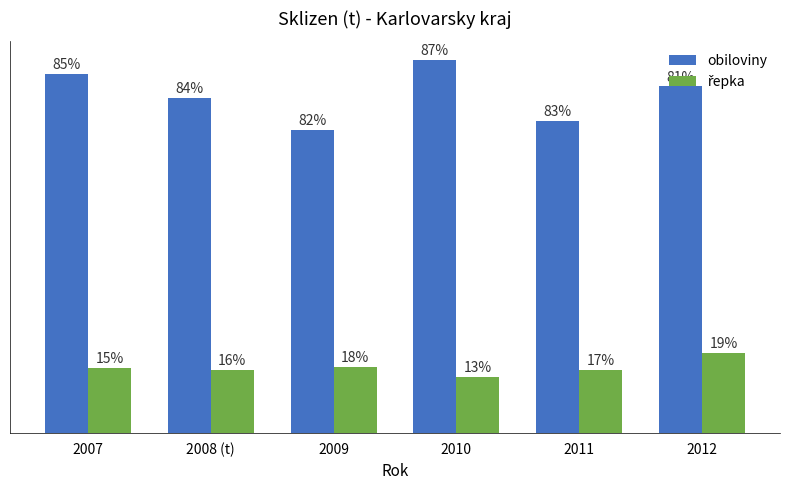

Are the bars grouped side by side (vs. stacked)?

Yes